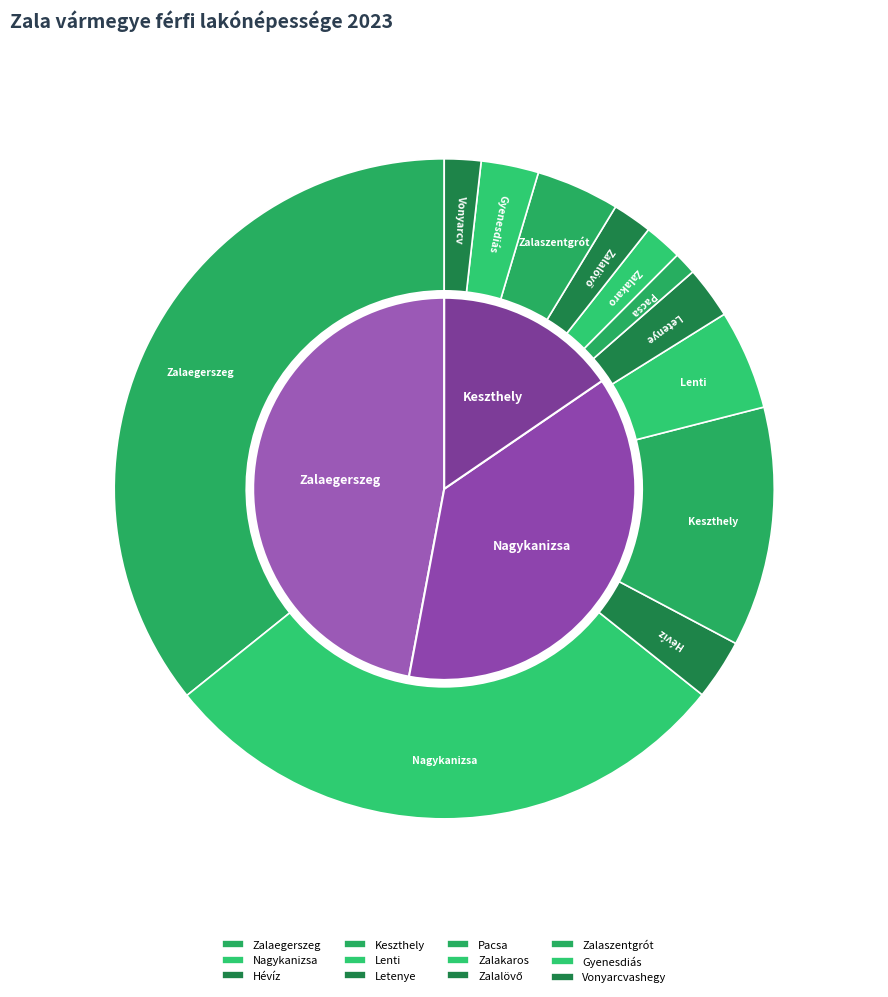

To the nearest percent, what is the difference between the Pacsa and Letenye slice percentages?

1%